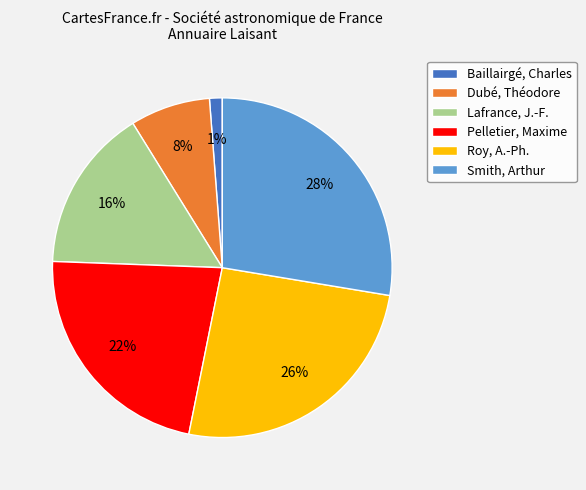

Rank the categories by value from lowest to highest.

Baillairgé, Charles, Dubé, Théodore, Lafrance, J.-F., Pelletier, Maxime, Roy, A.-Ph., Smith, Arthur